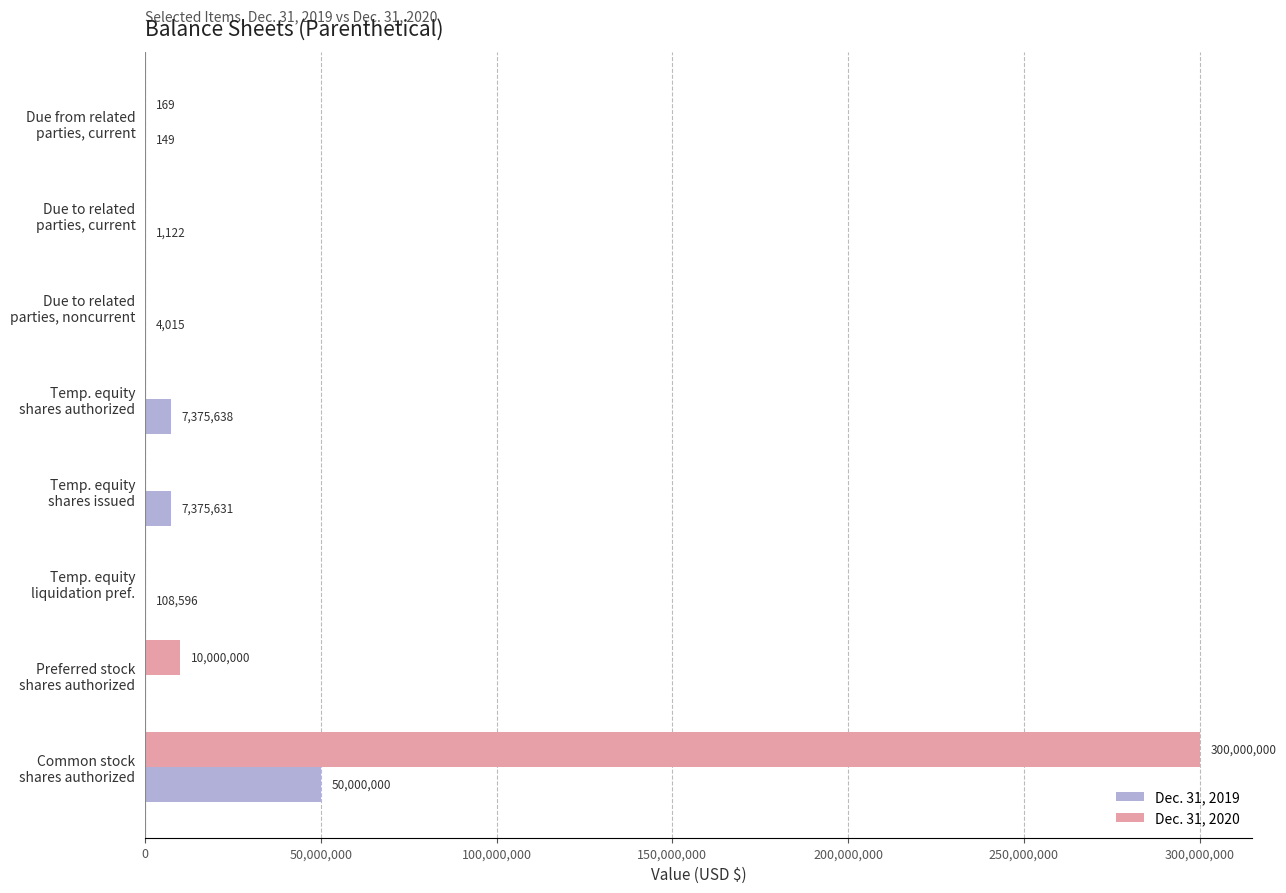

What is the sum of all Dec. 31, 2019 values?

64865151